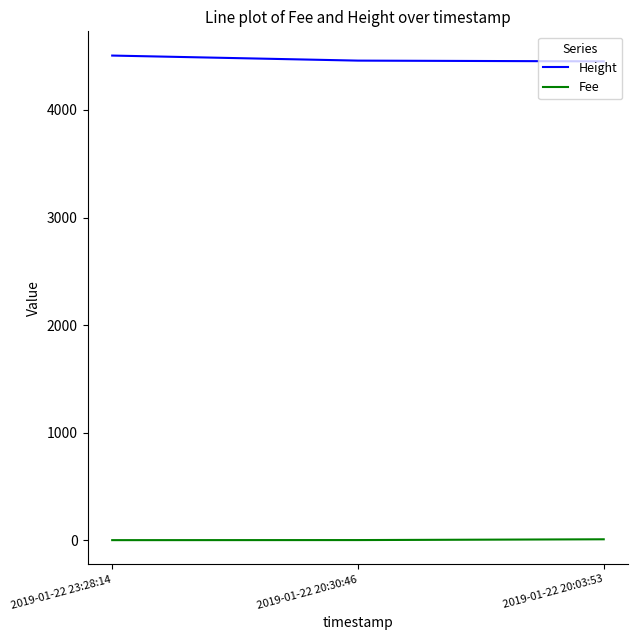

Is it true that Height equals 6509.5 at 2019-01-22 20:30:46?

False